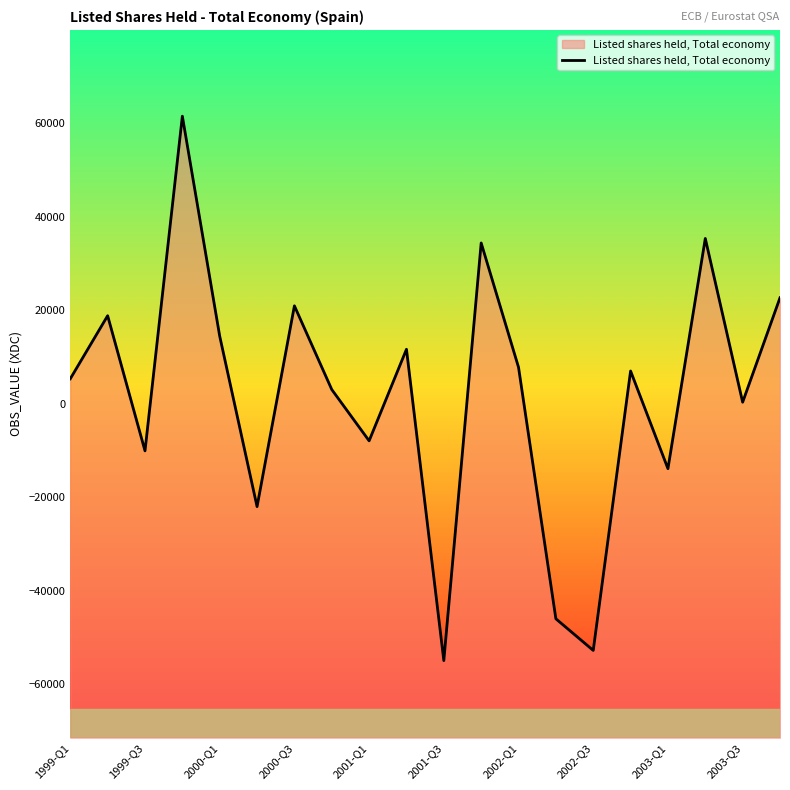

Which label corresponds to the smallest value in the chart?

2001-Q3